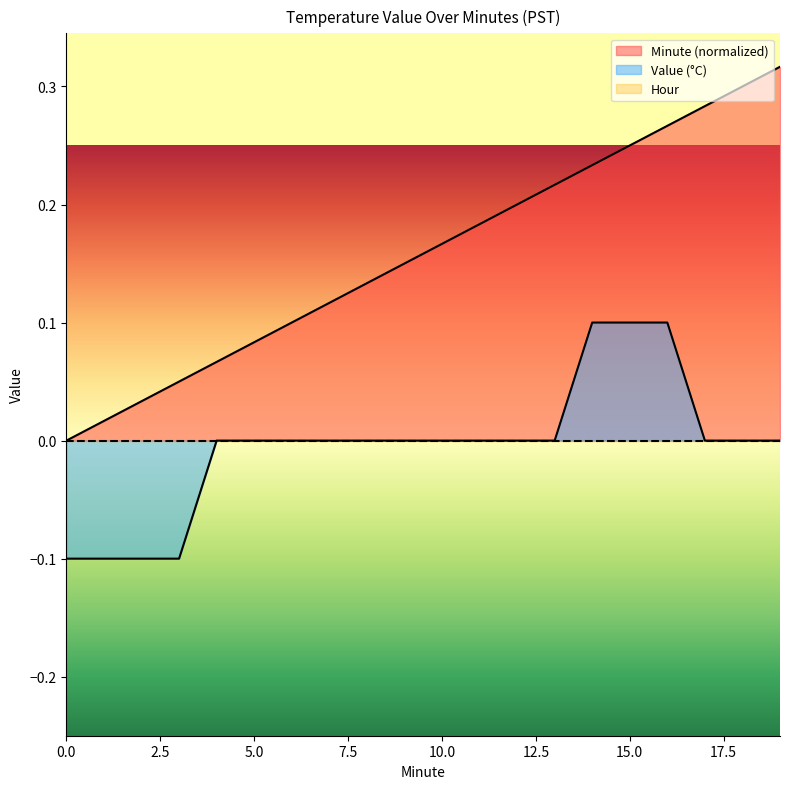

True or false: Minute and Value intersect in this chart.

False